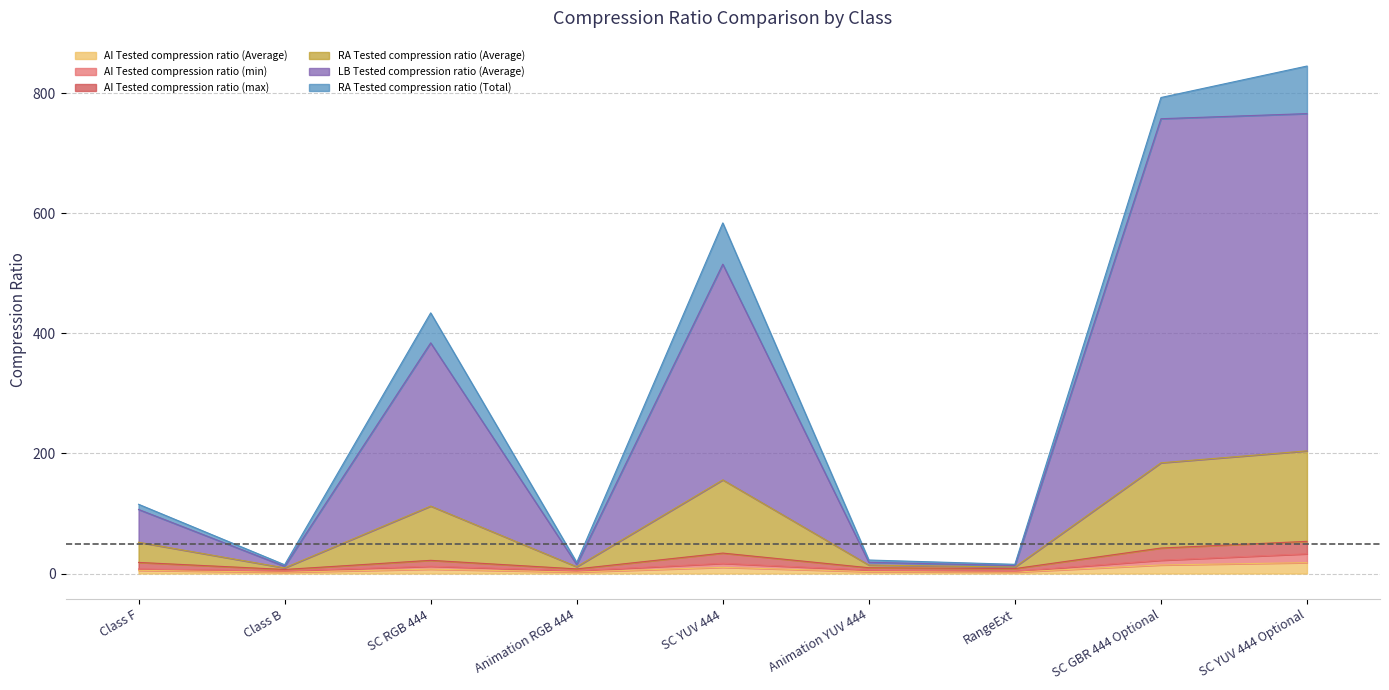

True or false: AI Tested compression ratio (min) and RA Tested compression ratio (Average) cross at least once.

False